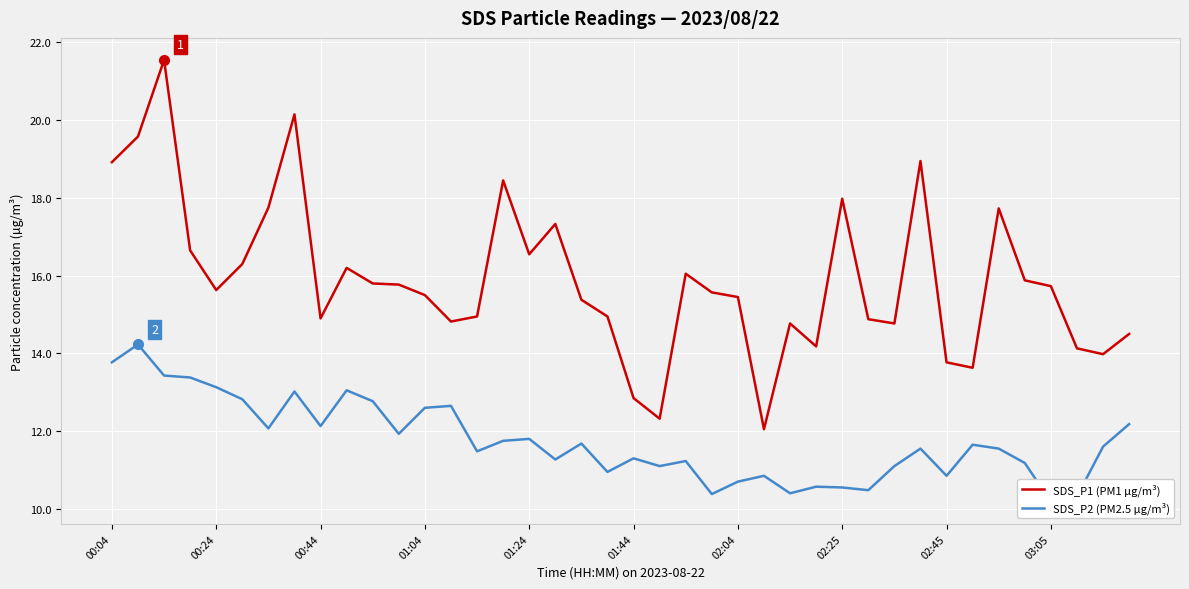

What are all the series names shown in the legend?

SDS_P1 (PM1 µg/m³), SDS_P2 (PM2.5 µg/m³)